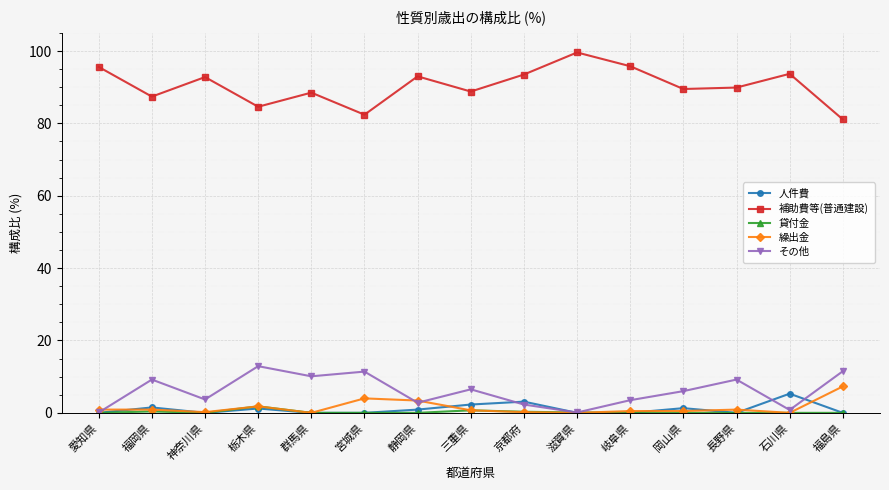

How many data points does each series have?

15